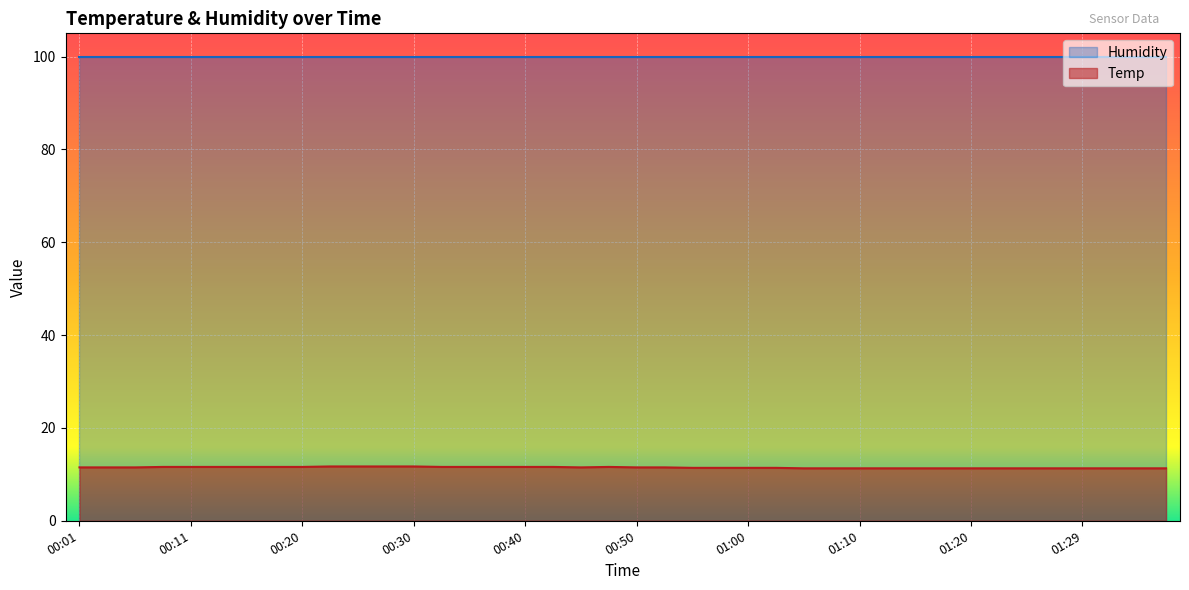

Read the value at 00:23.

11.7